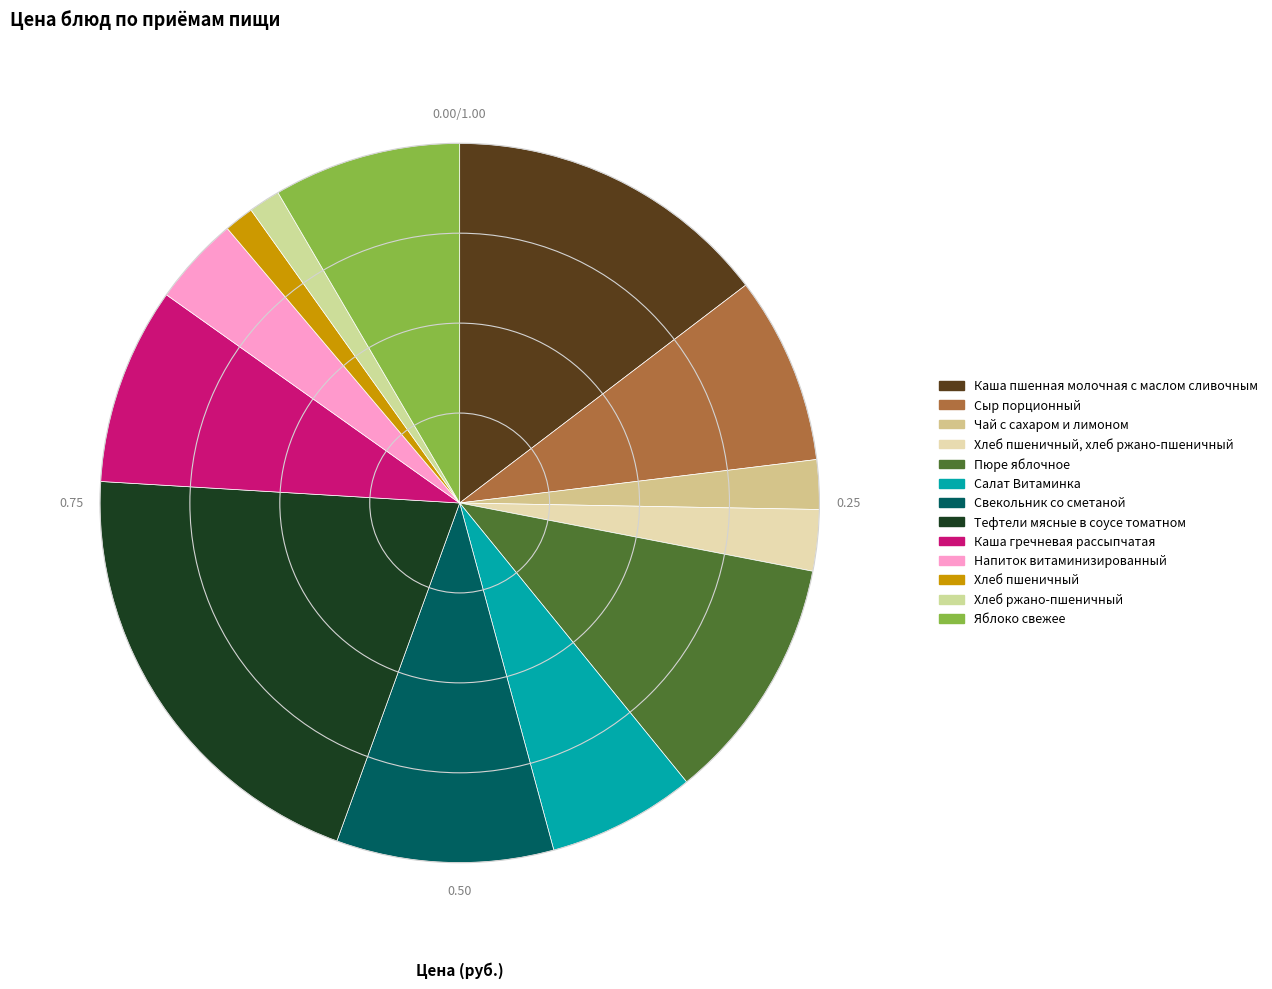

What percentage do Хлеб пшеничный, хлеб ржано-пшеничный and Хлеб пшеничный together represent?

4.1%